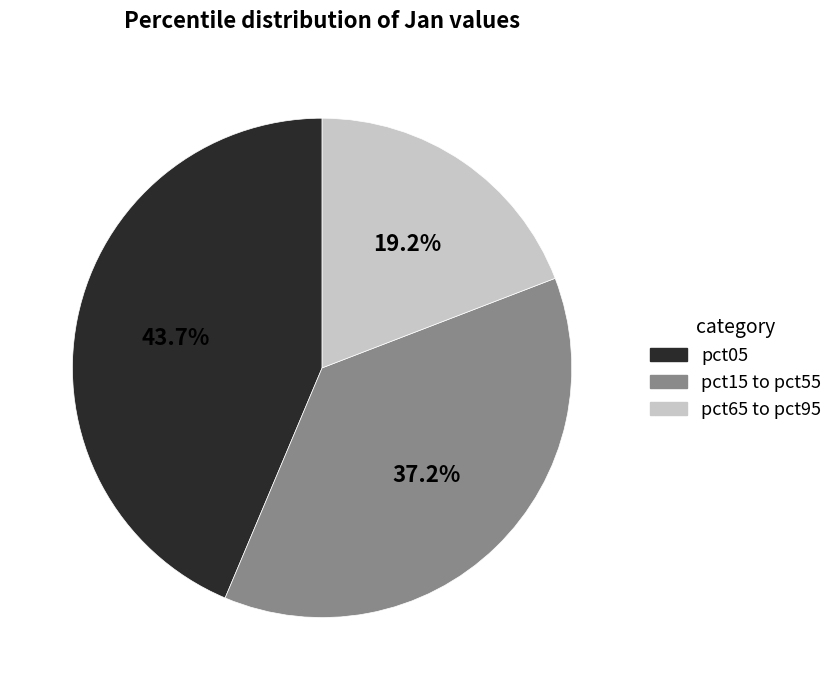

What is the largest slice in the pie chart?

pct05